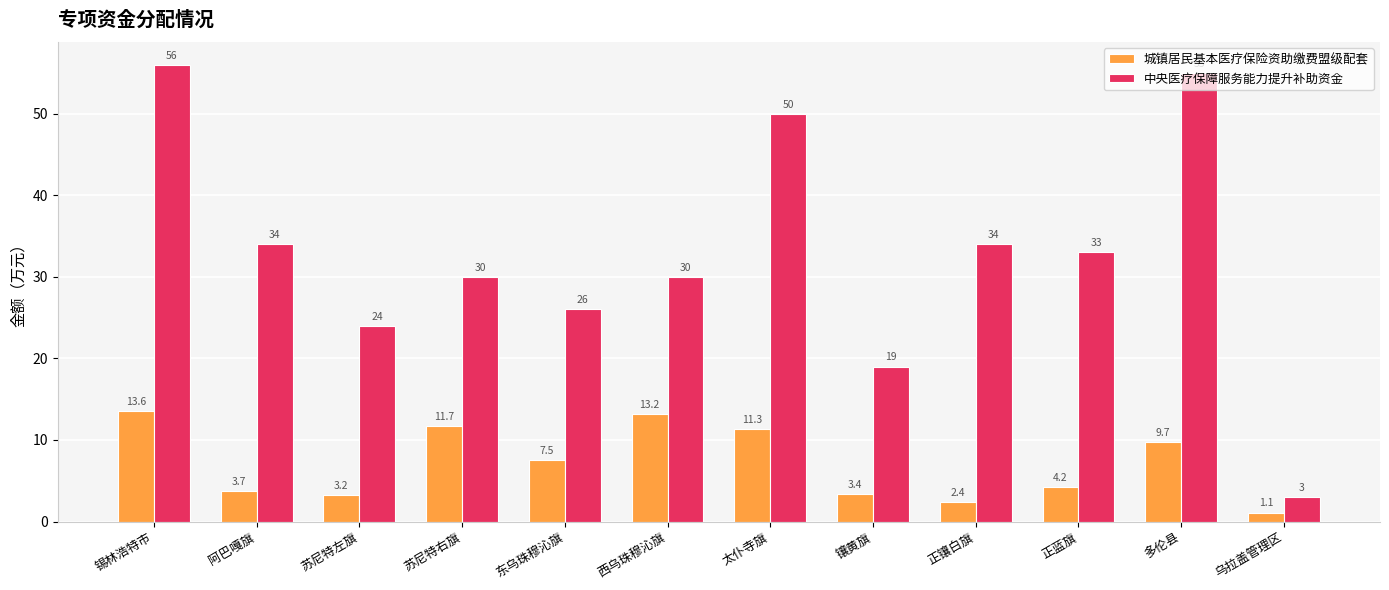

Is it true that 中央医疗保障服务能力提升补助资金 equals 44.6 at 正镶白旗?

False